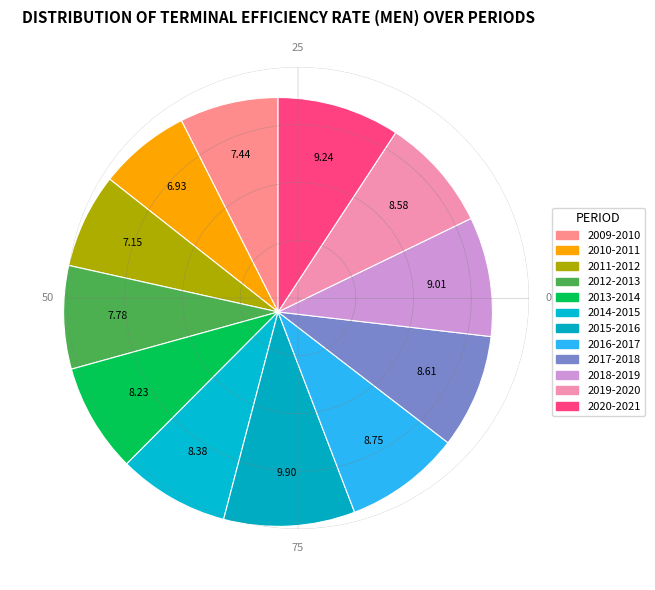

To the nearest percent, what is the difference between the 2015-2016 and 2016-2017 slice percentages?

1%